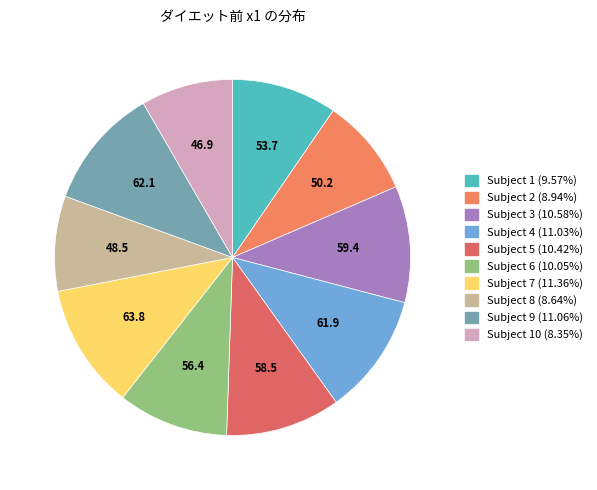

Is there any slice that represents more than half of the pie?

No